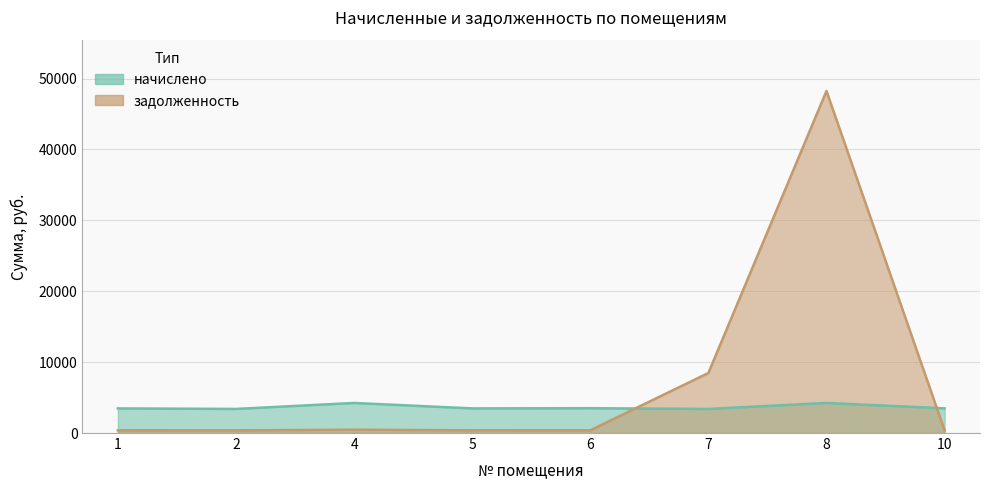

Reading left to right, list all the values displayed in this chart.

начислено: 3472.9	3397.2	4242.1	3472.9	3499.7	3398.1	4242.1	3481.2
задолженность: 385.9	377.5	471.3	385.9	388.9	8466.9	48242.4	386.8